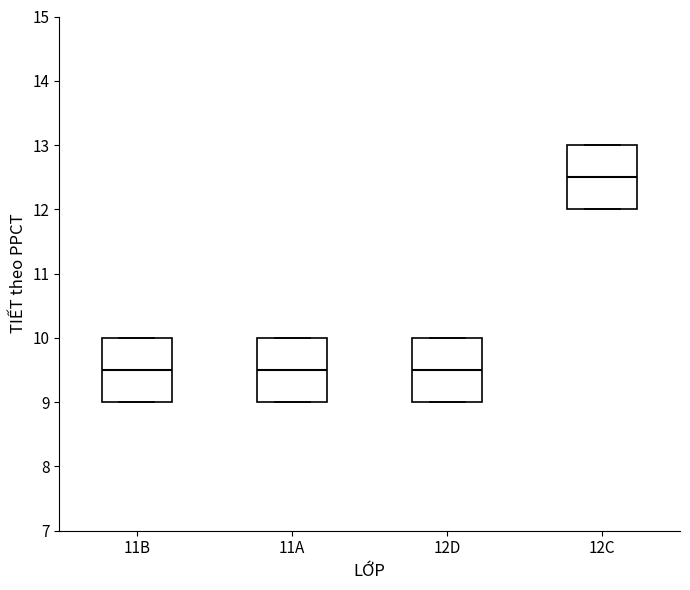

Reading left to right, transcribe this box plot: for each box, give where its median line is, the range the box spans, and where its two whiskers end, as read against the y-axis. The values are not printed on the chart, so give them approximately, as read against the axis.

11B: median 9.5, box 9.0 to 10.0, whiskers 9.0 to 10.0
11A: median 9.5, box 9.0 to 10.0, whiskers 9.0 to 10.0
12D: median 9.5, box 9.0 to 10.0, whiskers 9.0 to 10.0
12C: median 12.5, box 12.0 to 13.0, whiskers 12.0 to 13.0